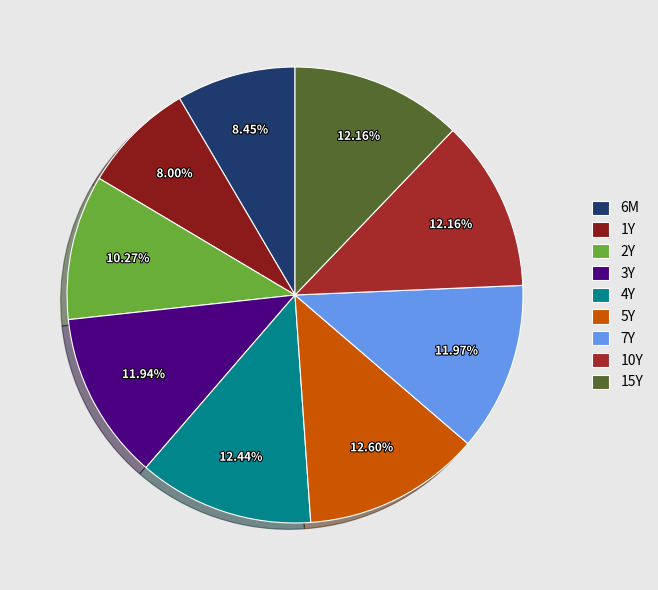

How many segments does this pie chart have?

9